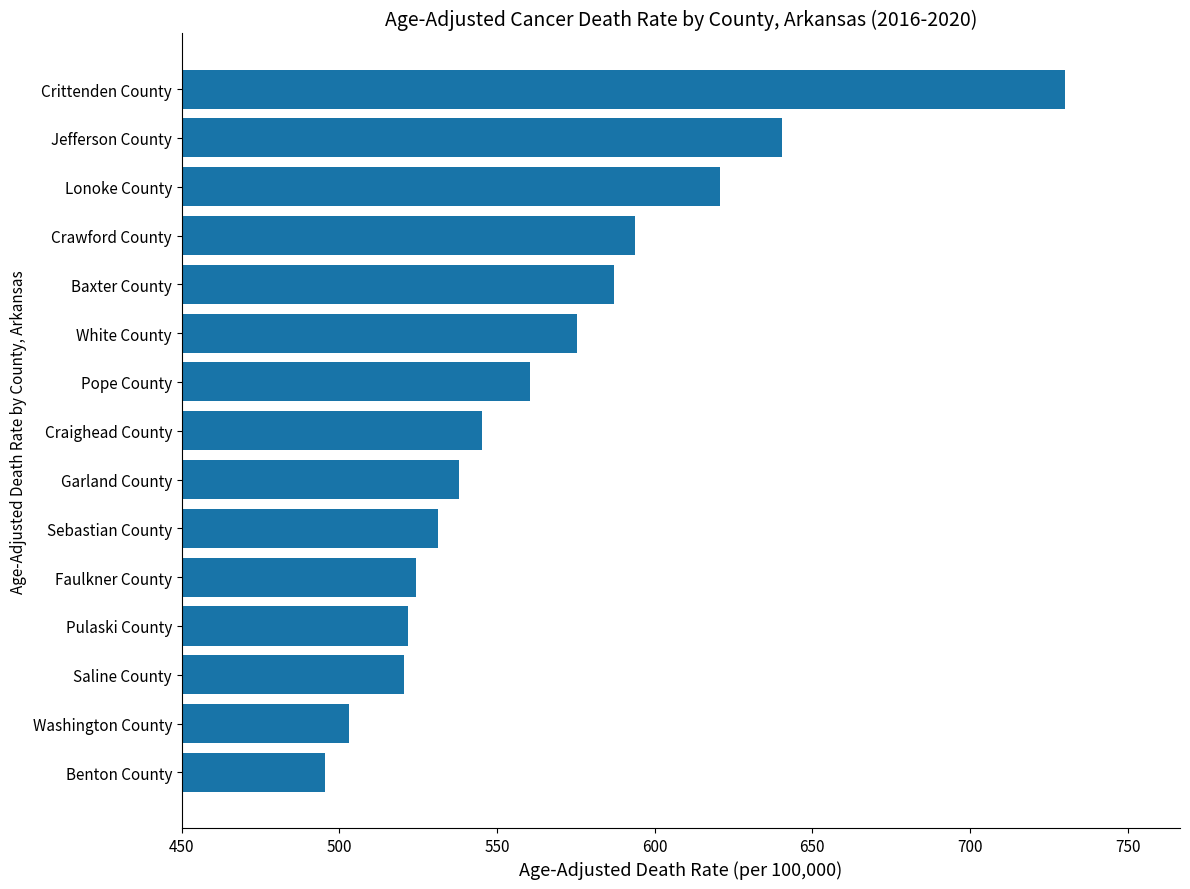

Which has a higher value, Sebastian County or Saline County?

Sebastian County